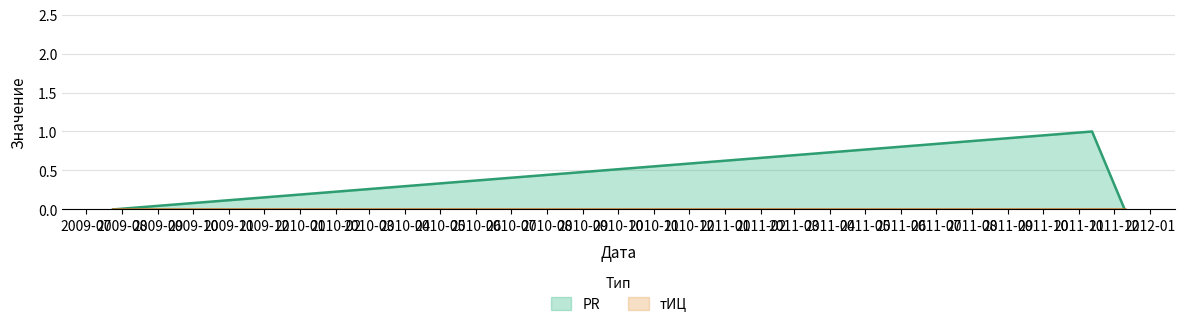

The chart shows a value of 0 at 2011-12-10. True or false?

True